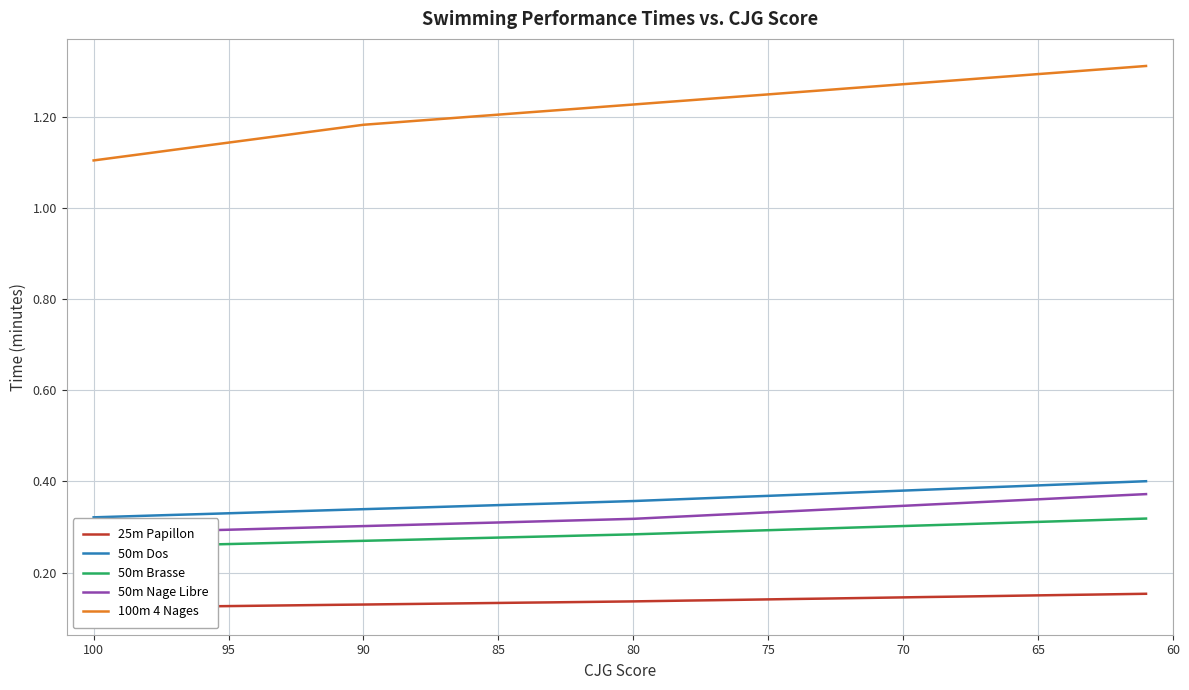

What are all the series names shown in the legend?

25m Papillon, 50m Dos, 50m Brasse, 50m Nage Libre, 100m 4 Nages